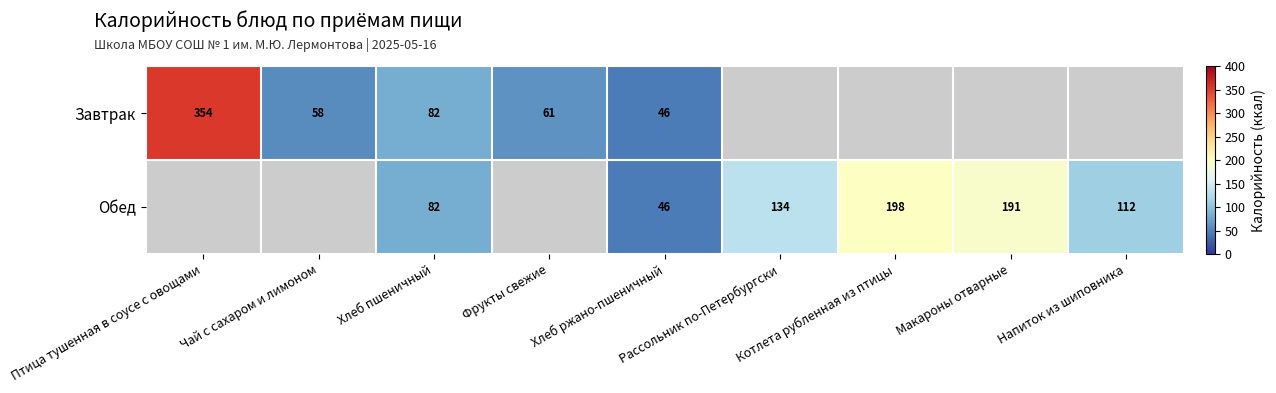

Is it true that Обед equals 259.2 at Макароны отварные?

False